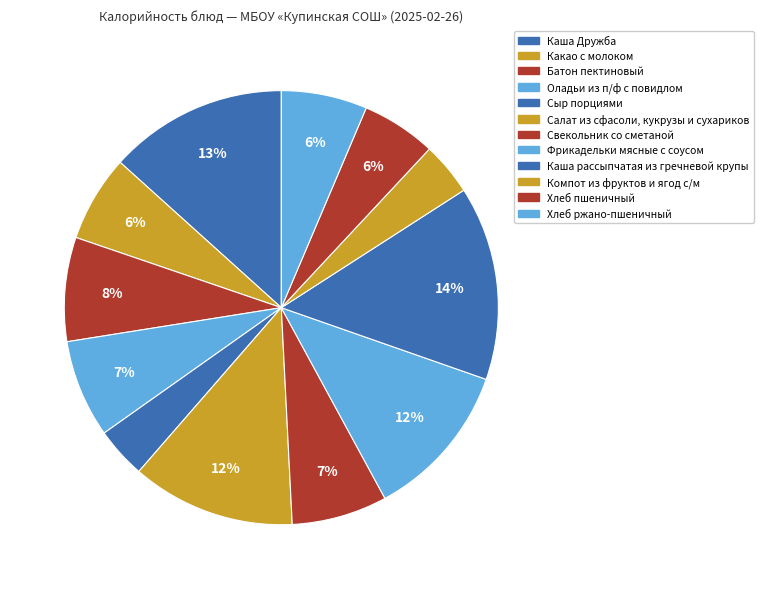

What portion of the pie excludes Хлеб пшеничный?

94.4%